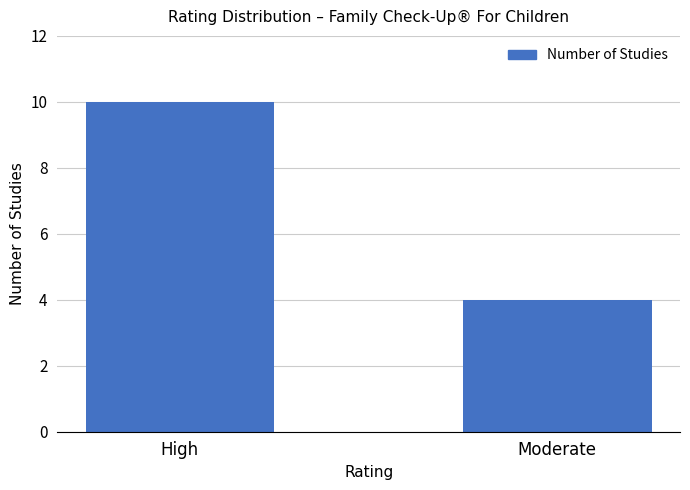

How many bars are there in total?

2